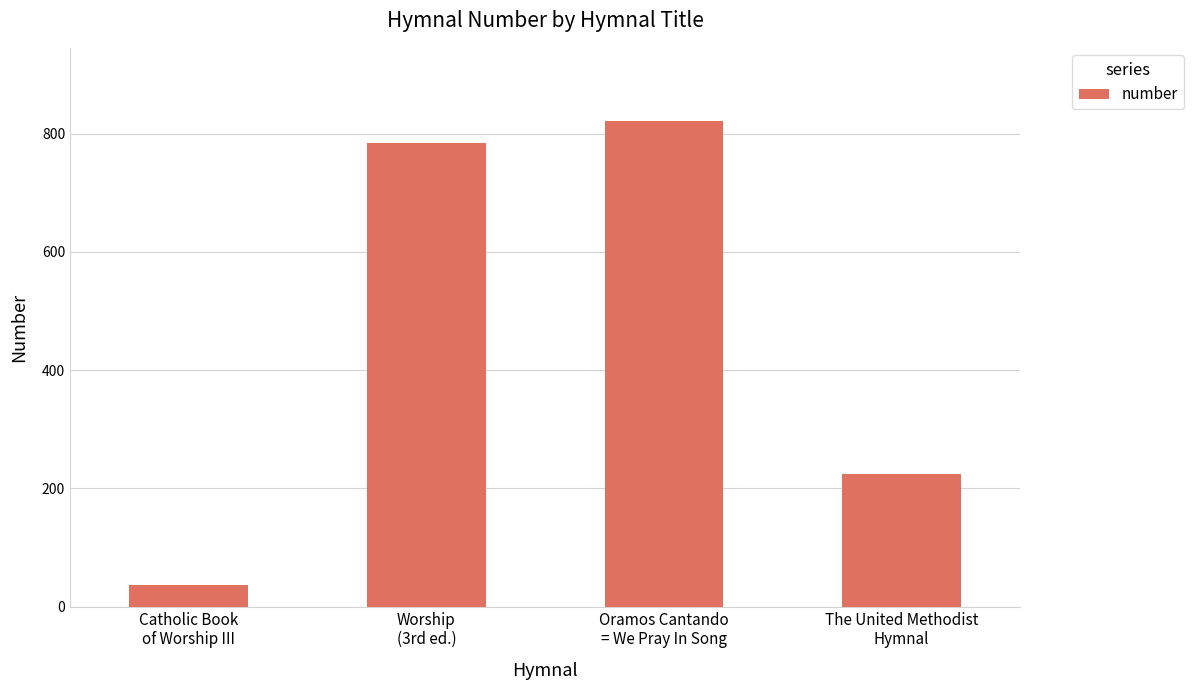

What is the approximate value at Worship
(3rd ed.)?

784